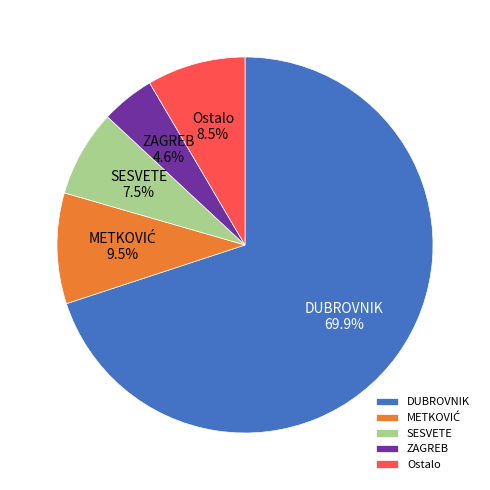

Which category has the smallest portion of the pie?

ZAGREB